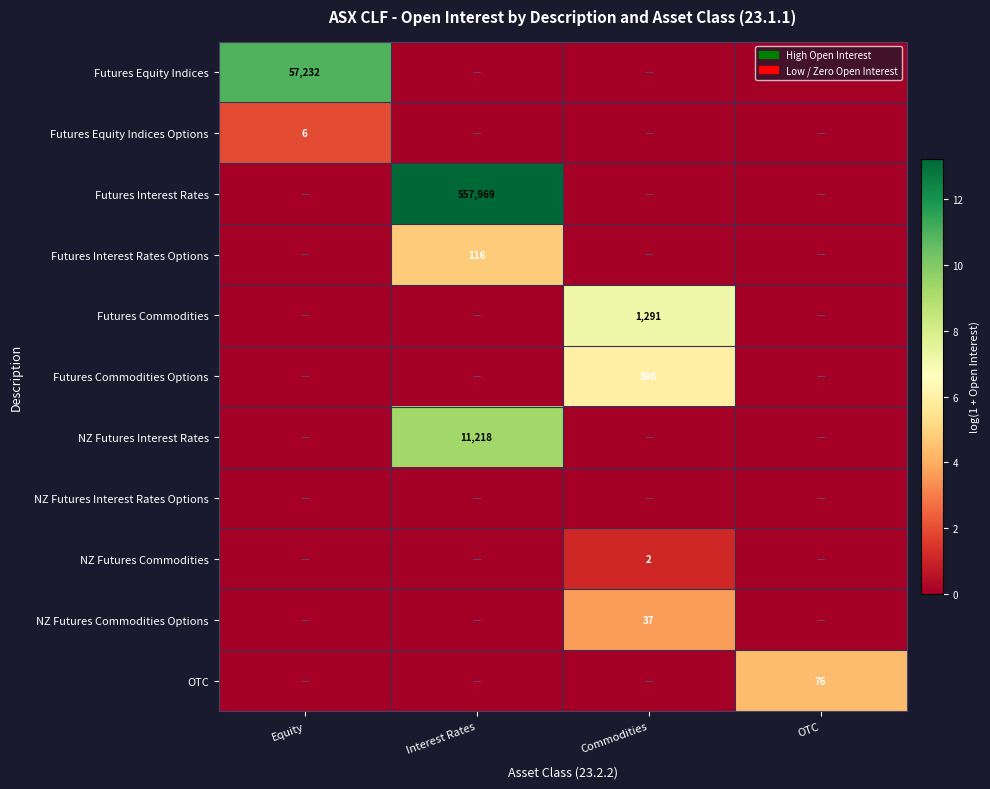

True or false: NZ Futures Commodities Options has a value of 62 at Commodities.

False